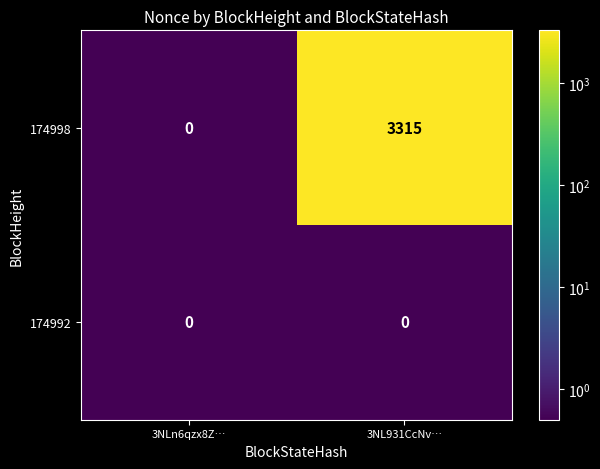

At how many categories does at least one series exceed 2324?

1